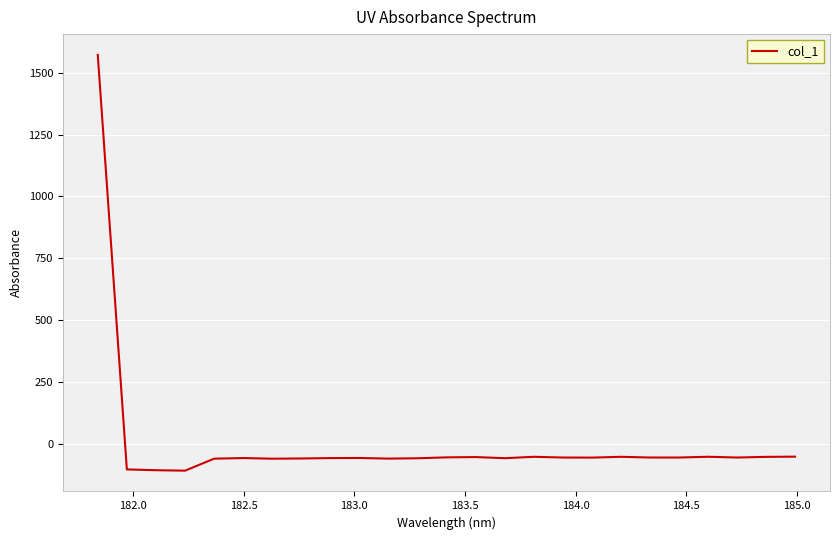

What is the difference between the maximum and minimum values?

1678.9